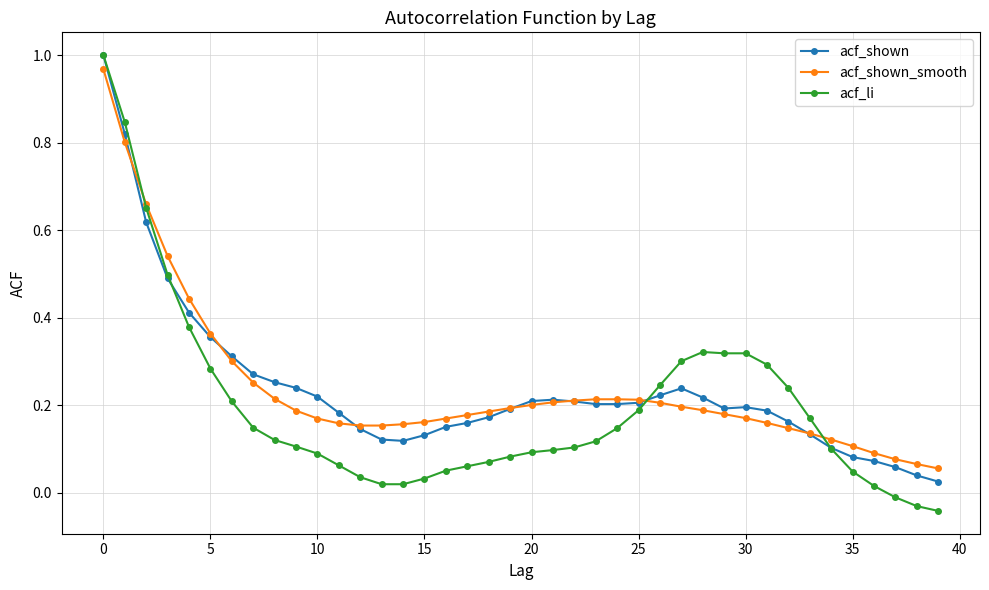

Which series has the widest spread of values?

acf_li